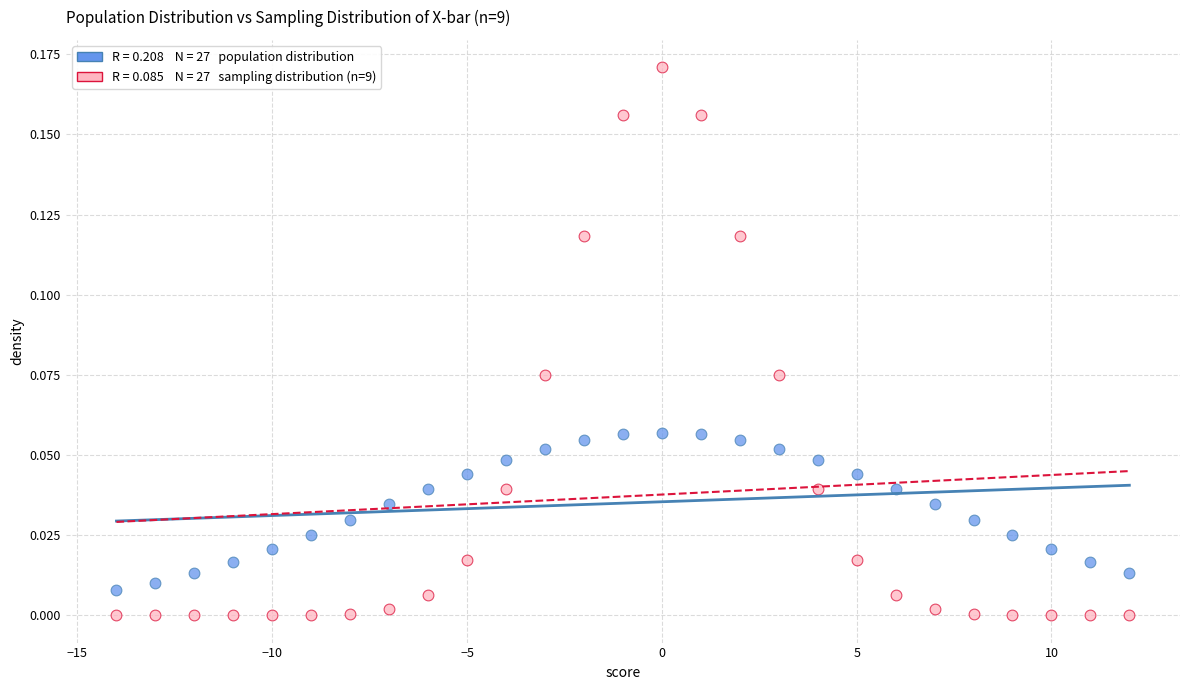

Across all data points, what is the range of X values (max minus min)?

26.0